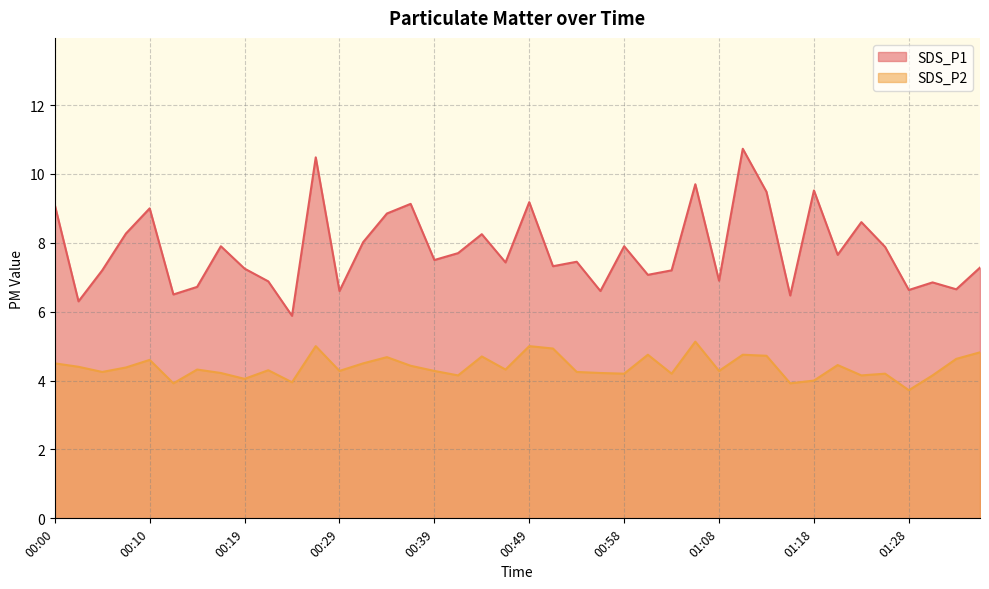

True or false: SDS_P2 and SDS_P1 intersect in this chart.

False